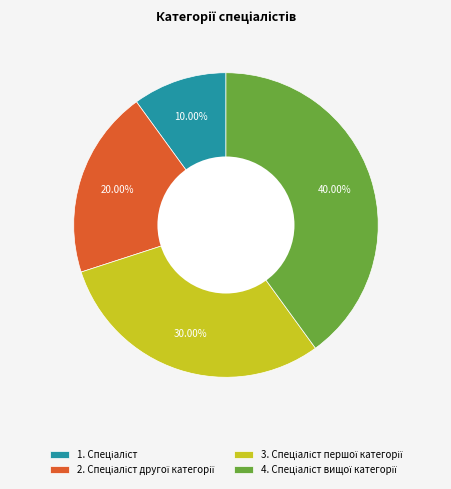

How many segments does this pie chart have?

4